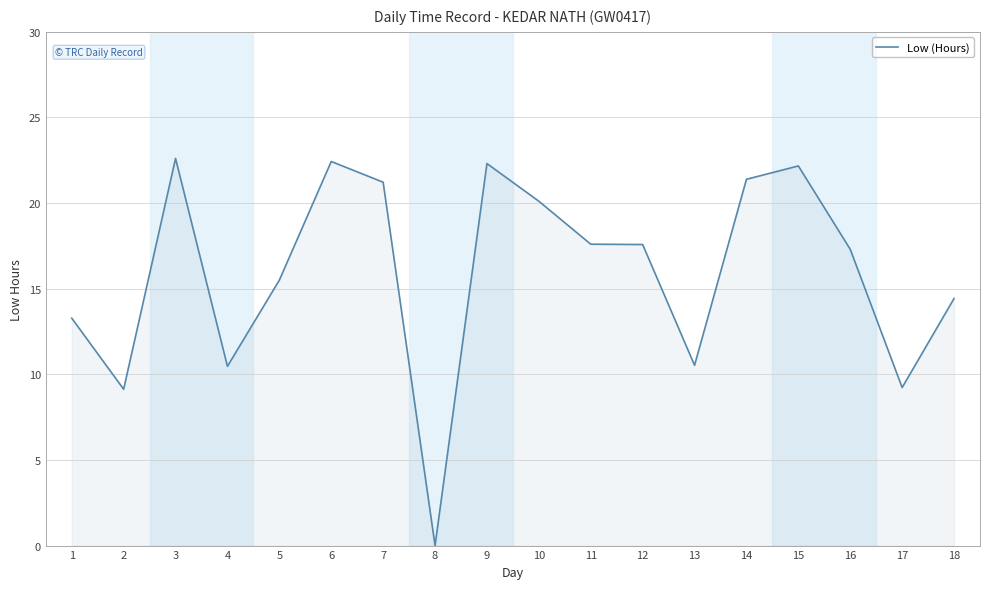

What is the difference between the maximum and minimum values?

22.6